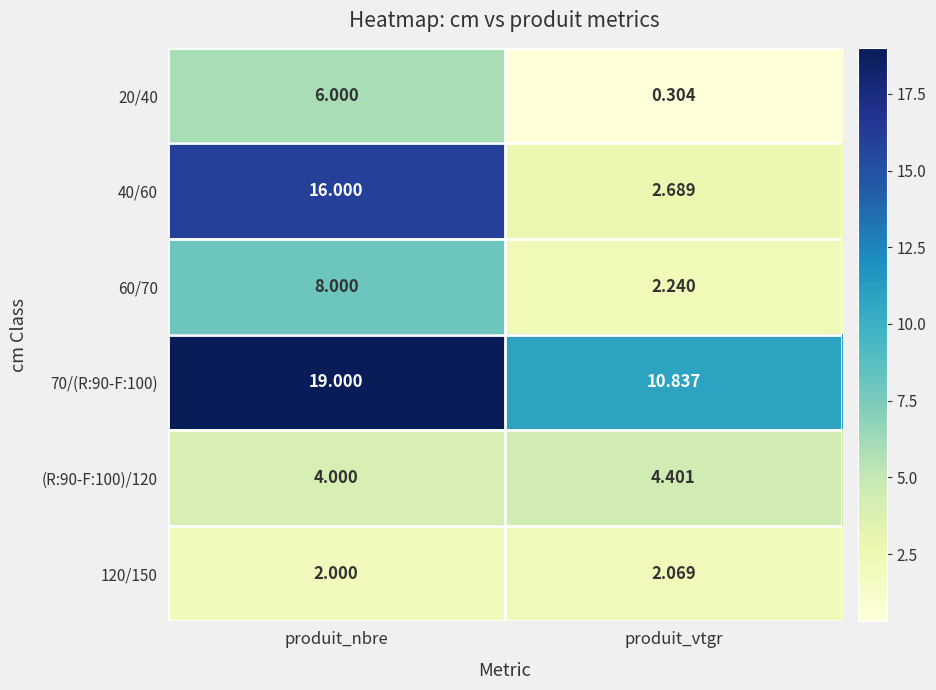

Is the value of 40/60 at produit_nbre greater than the value of 20/40 at produit_vtgr?

Yes